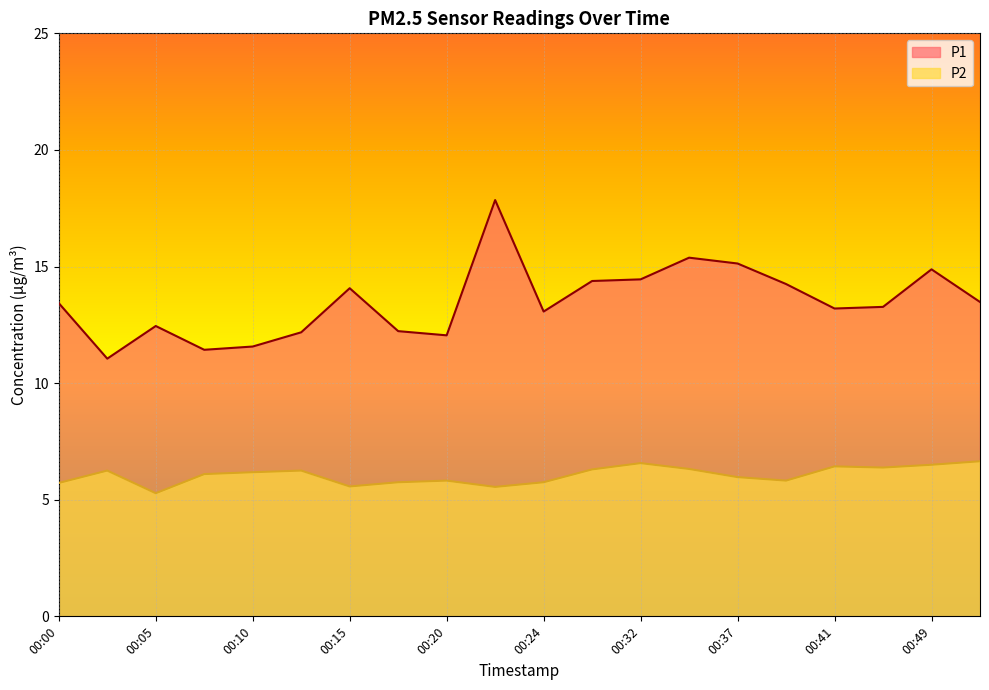

Which label corresponds to the smallest value in the chart?

00:05